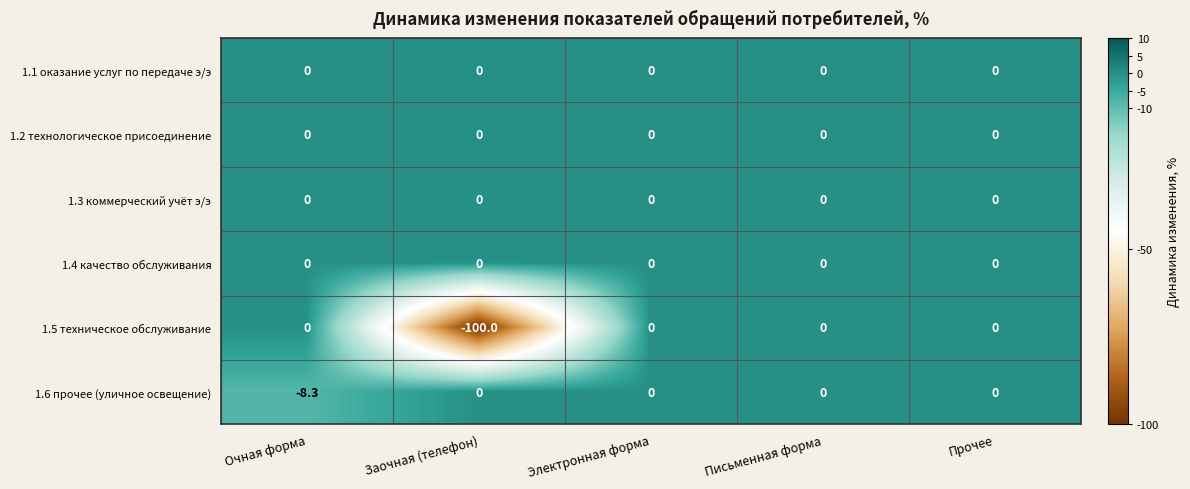

The value of 1.6 прочее (уличное освещение) at Электронная форма is 0.0. True or false?

True